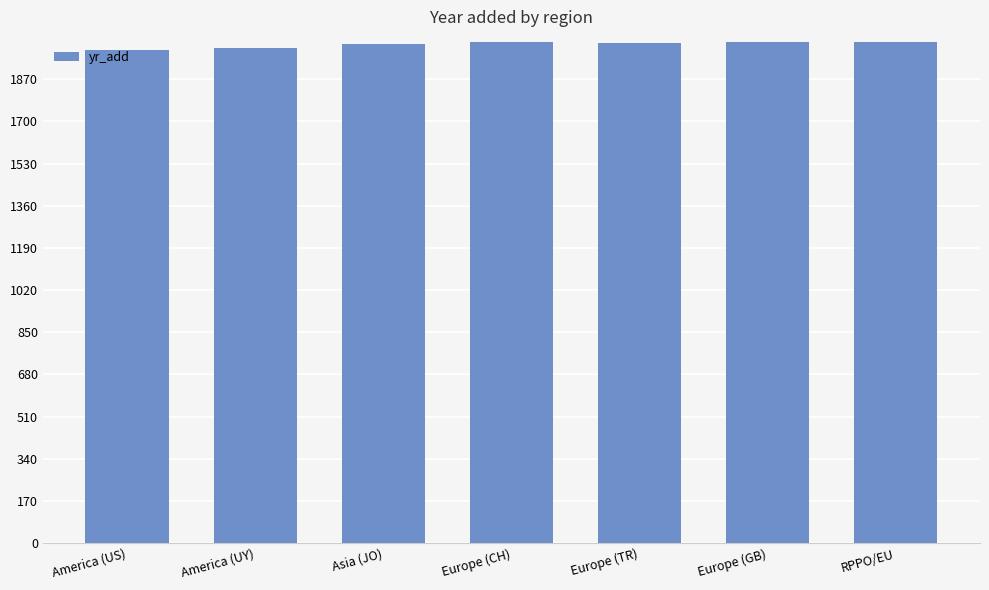

The value at America (US) is 1989. True or false?

True